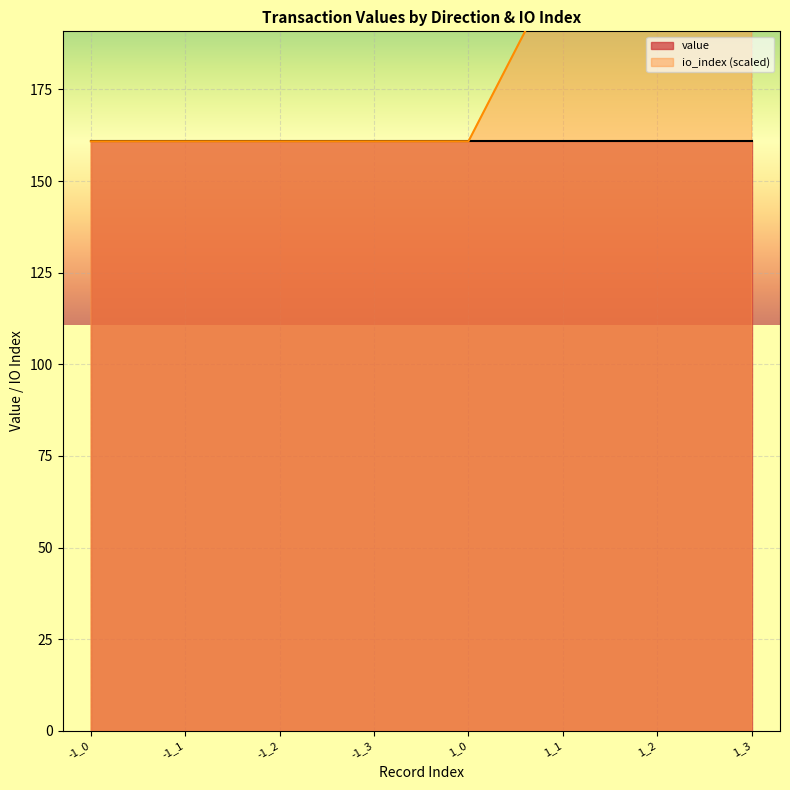

Which has a higher value, 1_3 or 1_1?

1_3